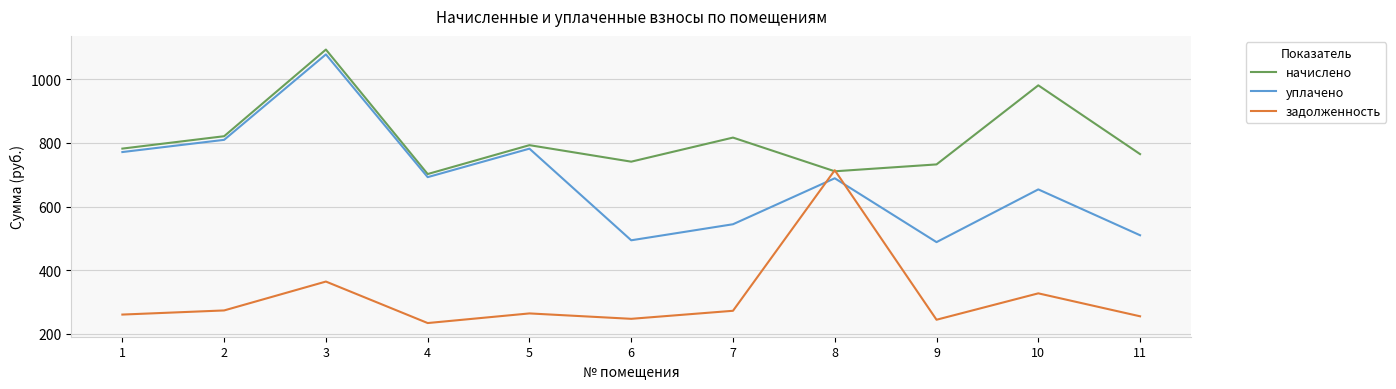

What is the sum of all задолженность values?

3457.5